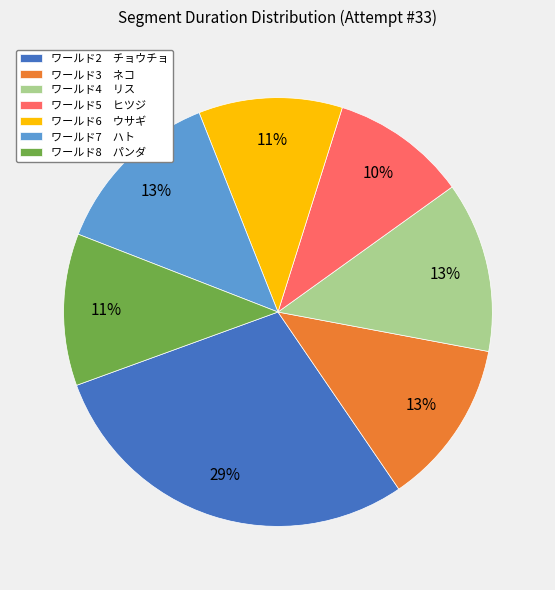

How many slices are in this pie chart?

7